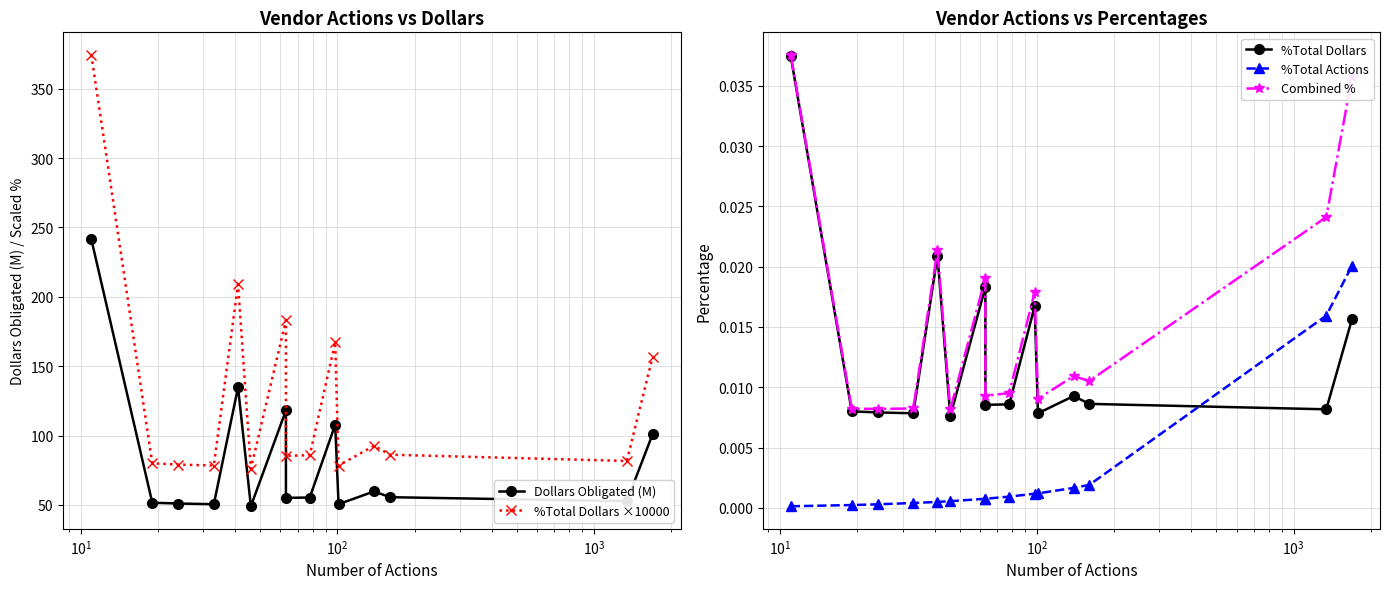

Is it true that %Total Dollars equals 0.0 at $\mathdefault{10^{2}}$?

True